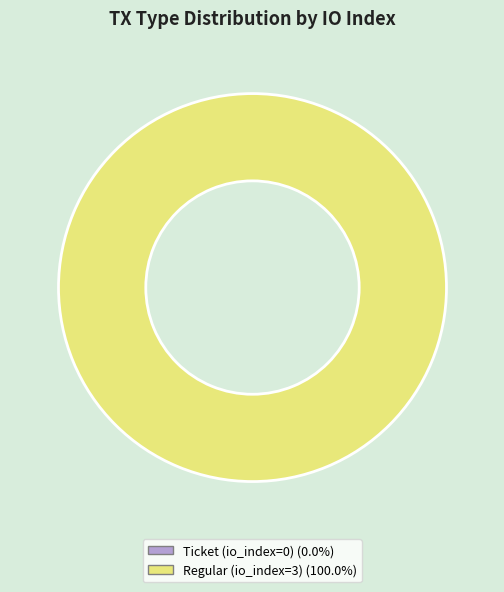

What percentage is the Regular (io_index=3) slice, to the nearest percent?

100%